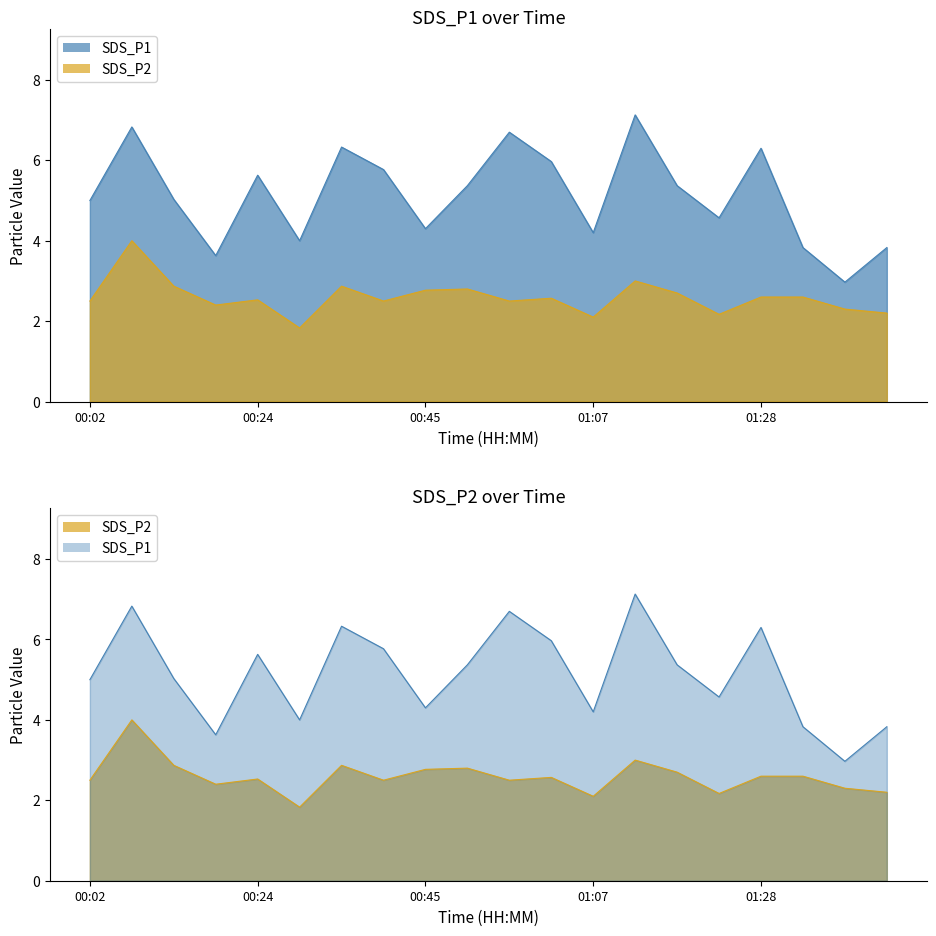

What is the difference between the second highest and second lowest values in the SDS_P2 series?

0.9